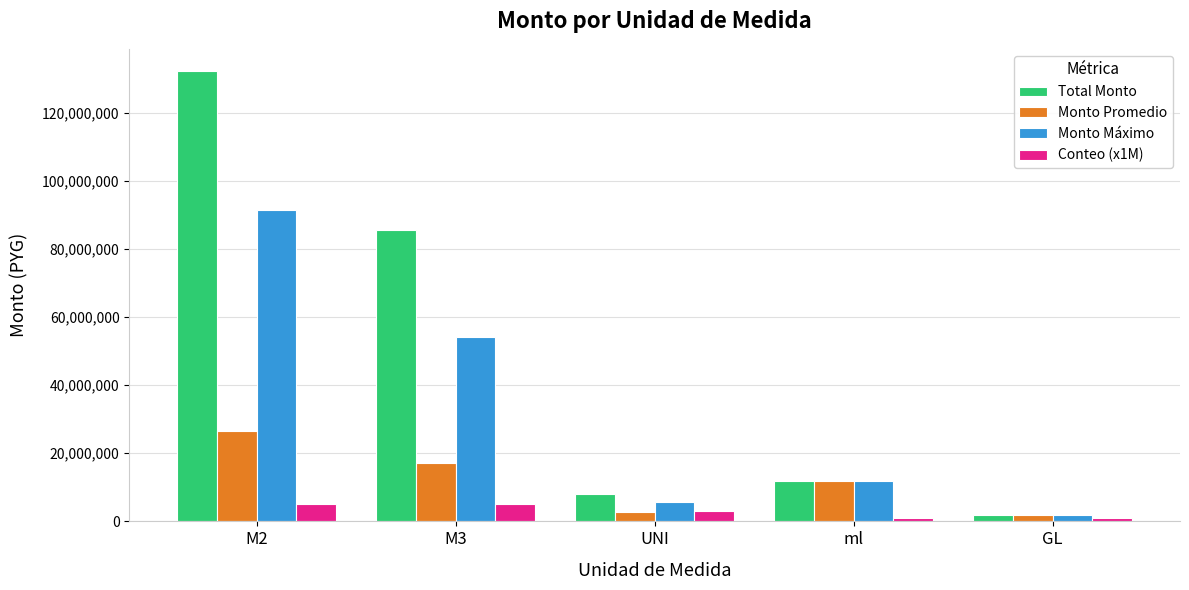

True or false: Total Monto has a value of 16539720.9 at ml.

False